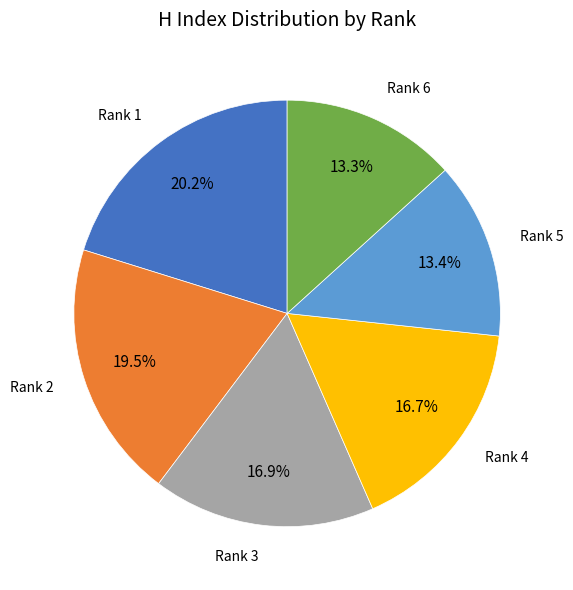

To the nearest percent, what is the average slice percentage?

17%